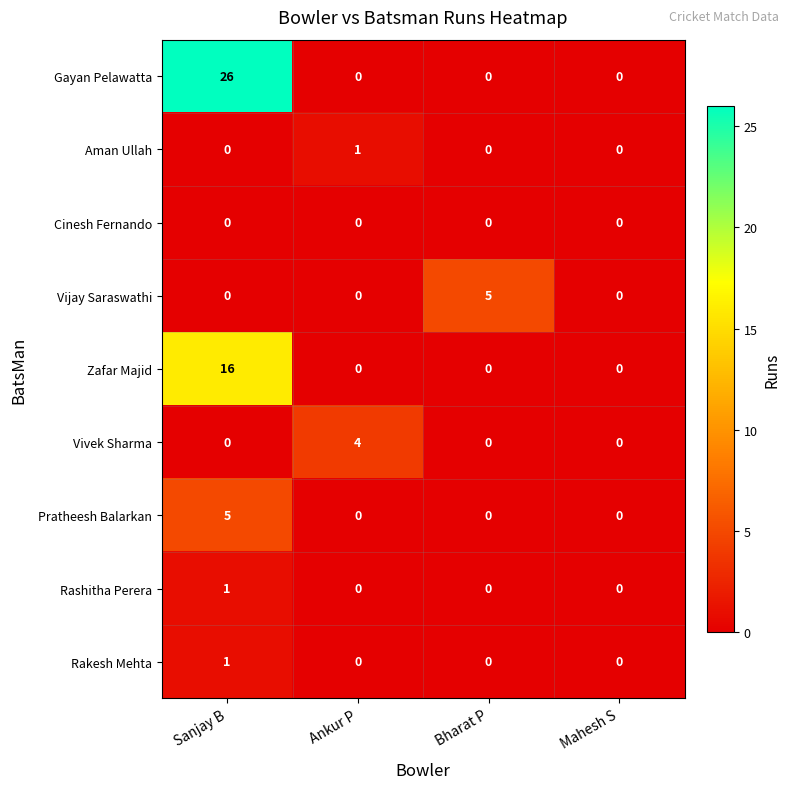

At which label does Gayan Pelawatta reach its peak?

Sanjay B